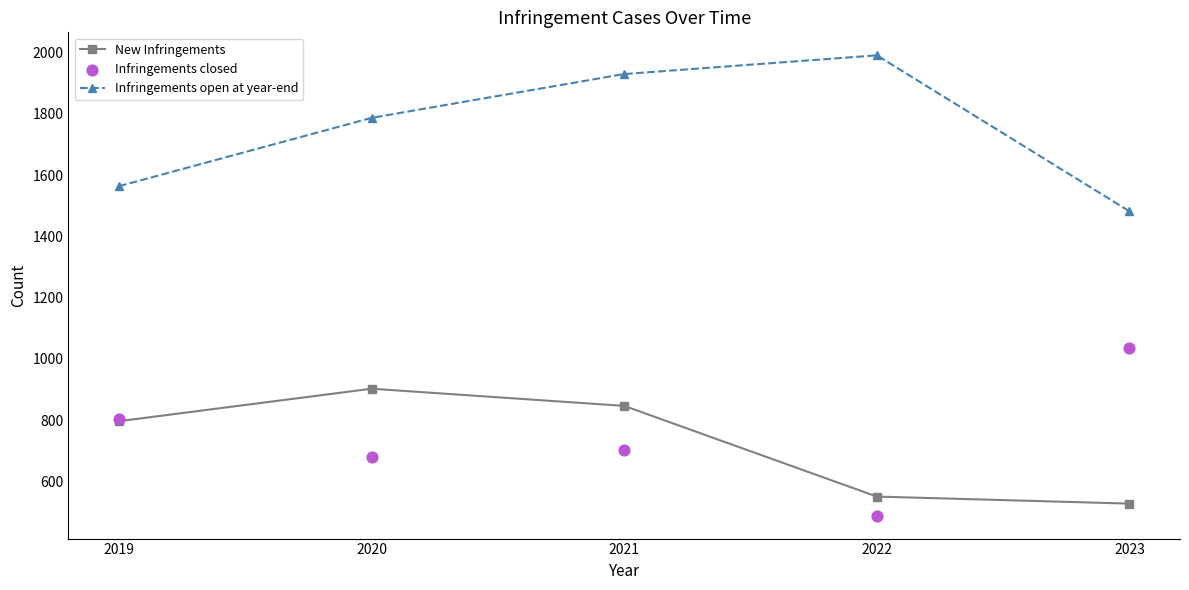

What is the total value across all series at 2023?

3047